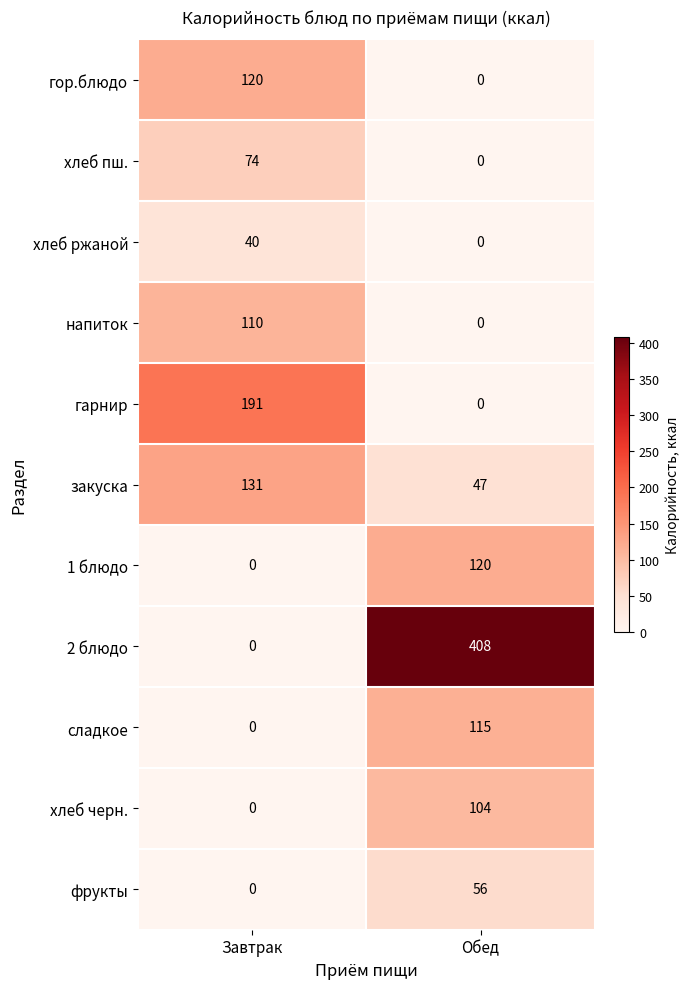

List the labels in order of гарнир value, largest first.

Завтрак, Обед